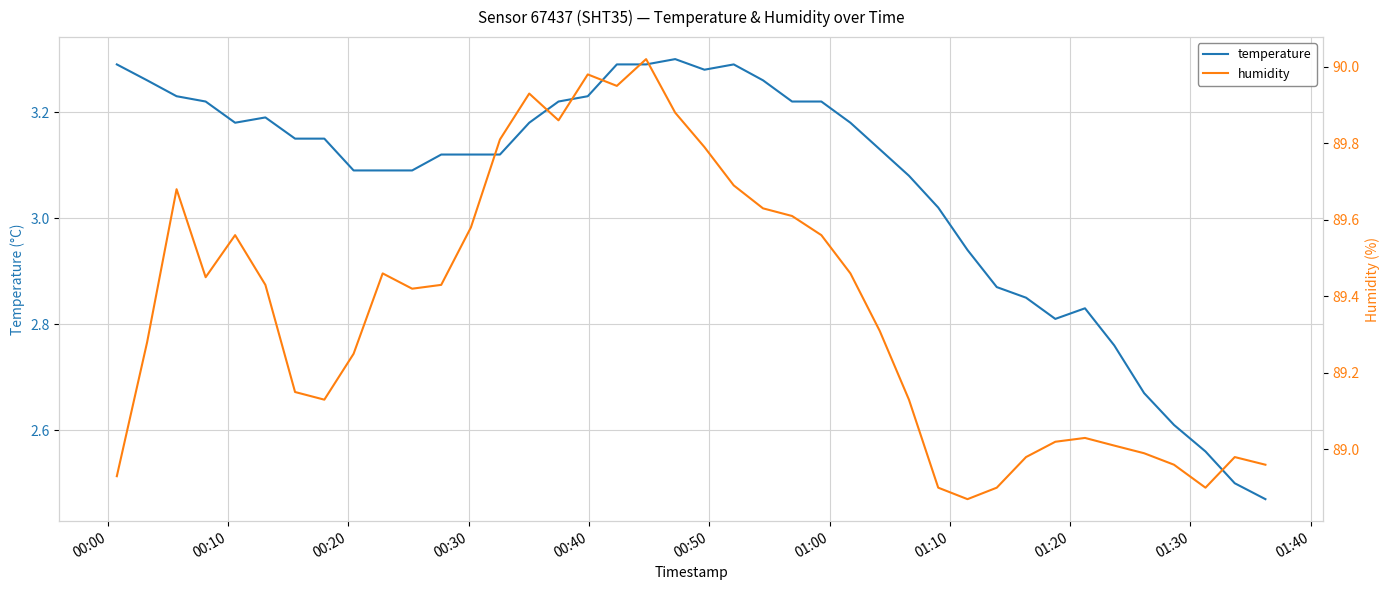

In temperature, how many points are lower than both neighbors (excluding endpoints)?

3